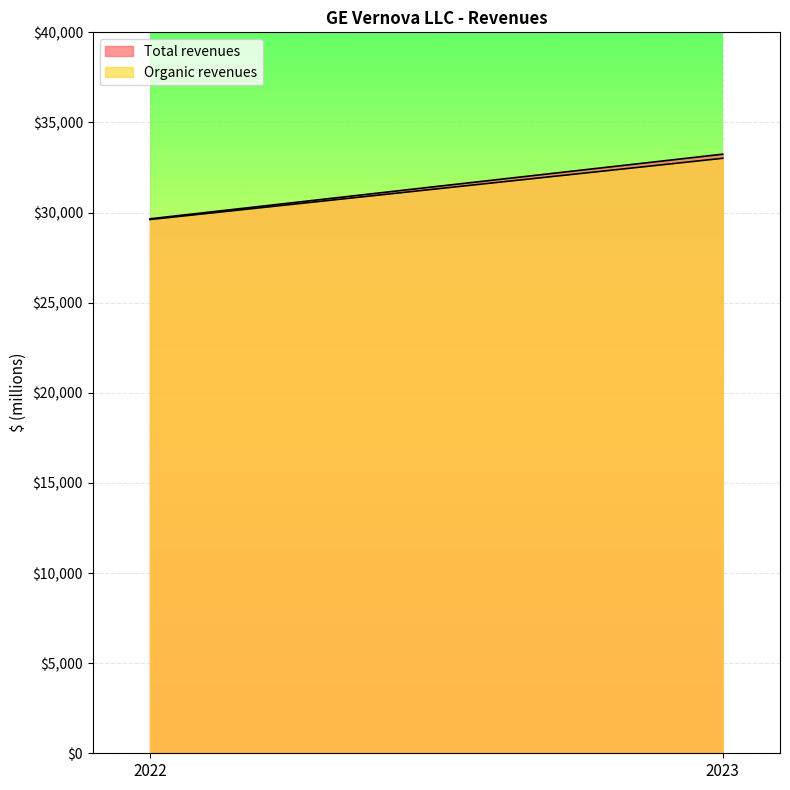

Rank the categories by Organic revenues value from highest to lowest.

2023, 2022